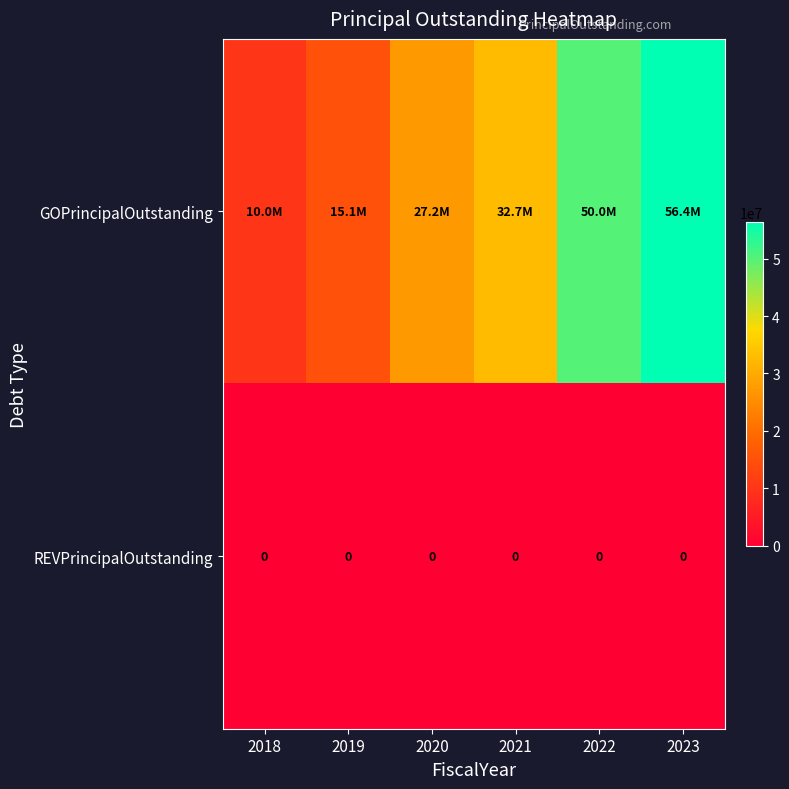

True or false: REVPrincipalOutstanding has a value of 0 at 2022.

True